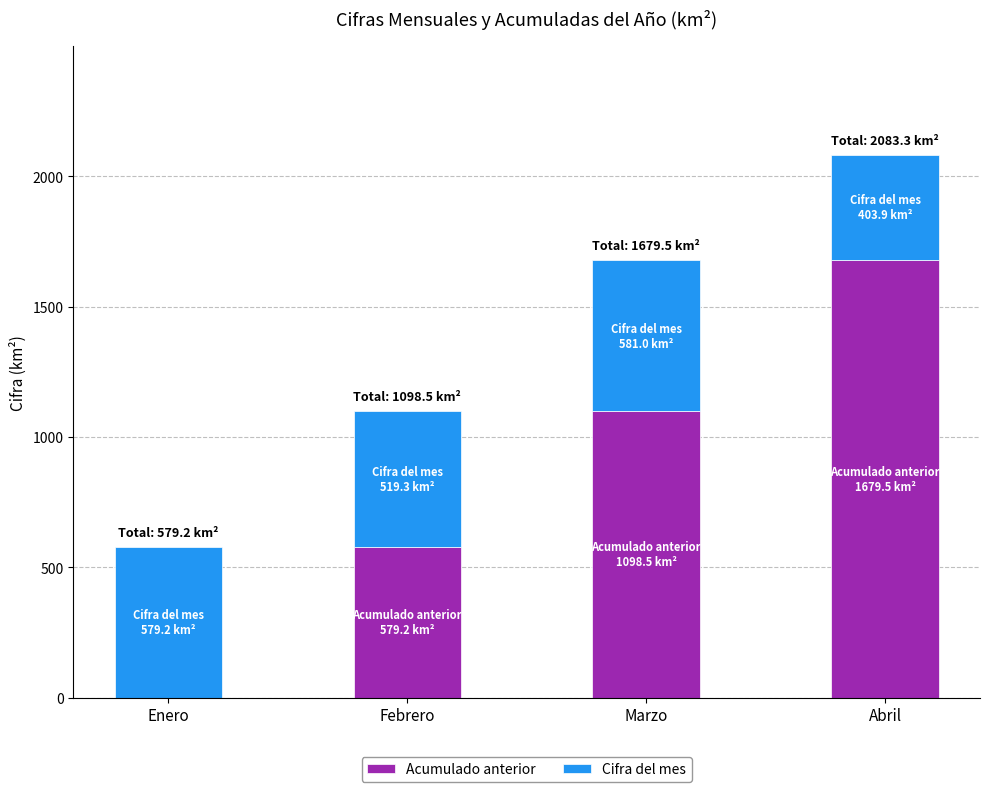

The Acumulado anterior series shows 1775.8 at Marzo. True or false?

False